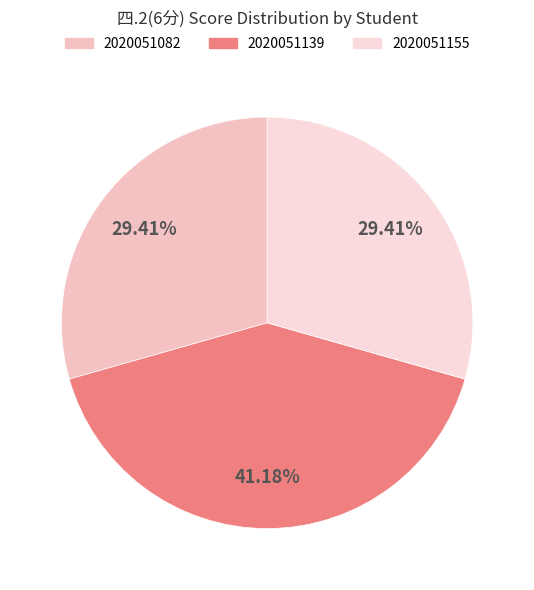

The 2020051139 slice represents 41% of the pie. True or false?

True